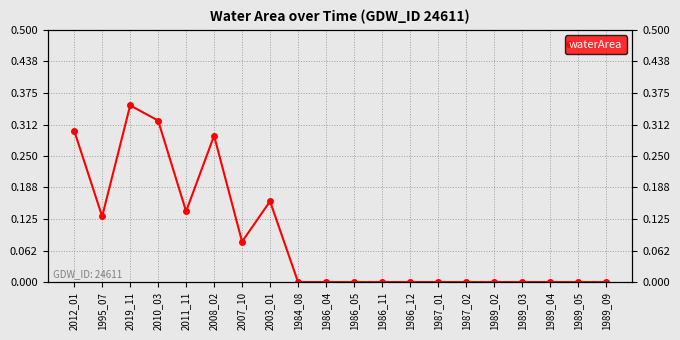

What is the sum of all values?

1.8